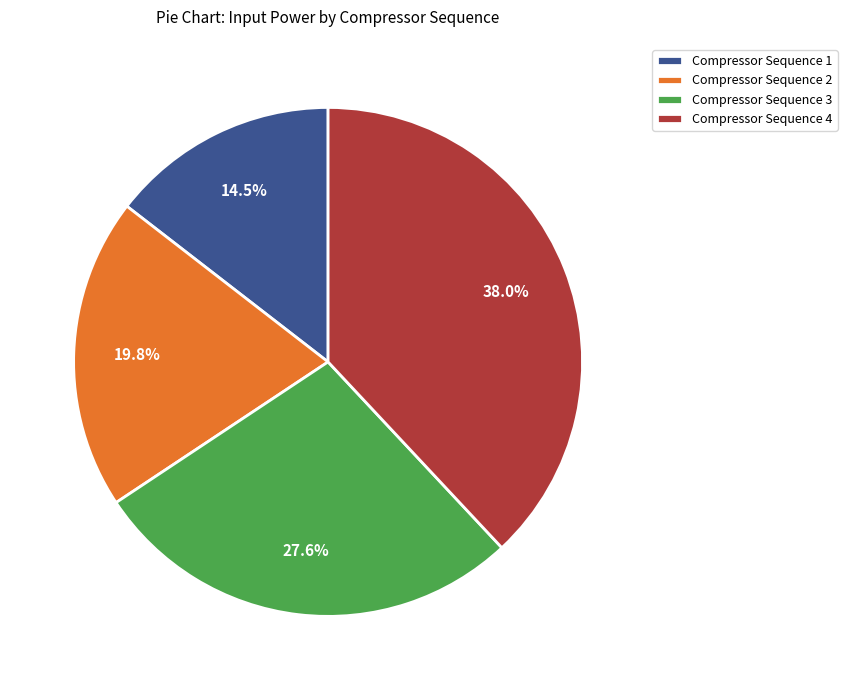

To the nearest percent, what is the combined percentage of Compressor Sequence 1 and Compressor Sequence 2?

34%